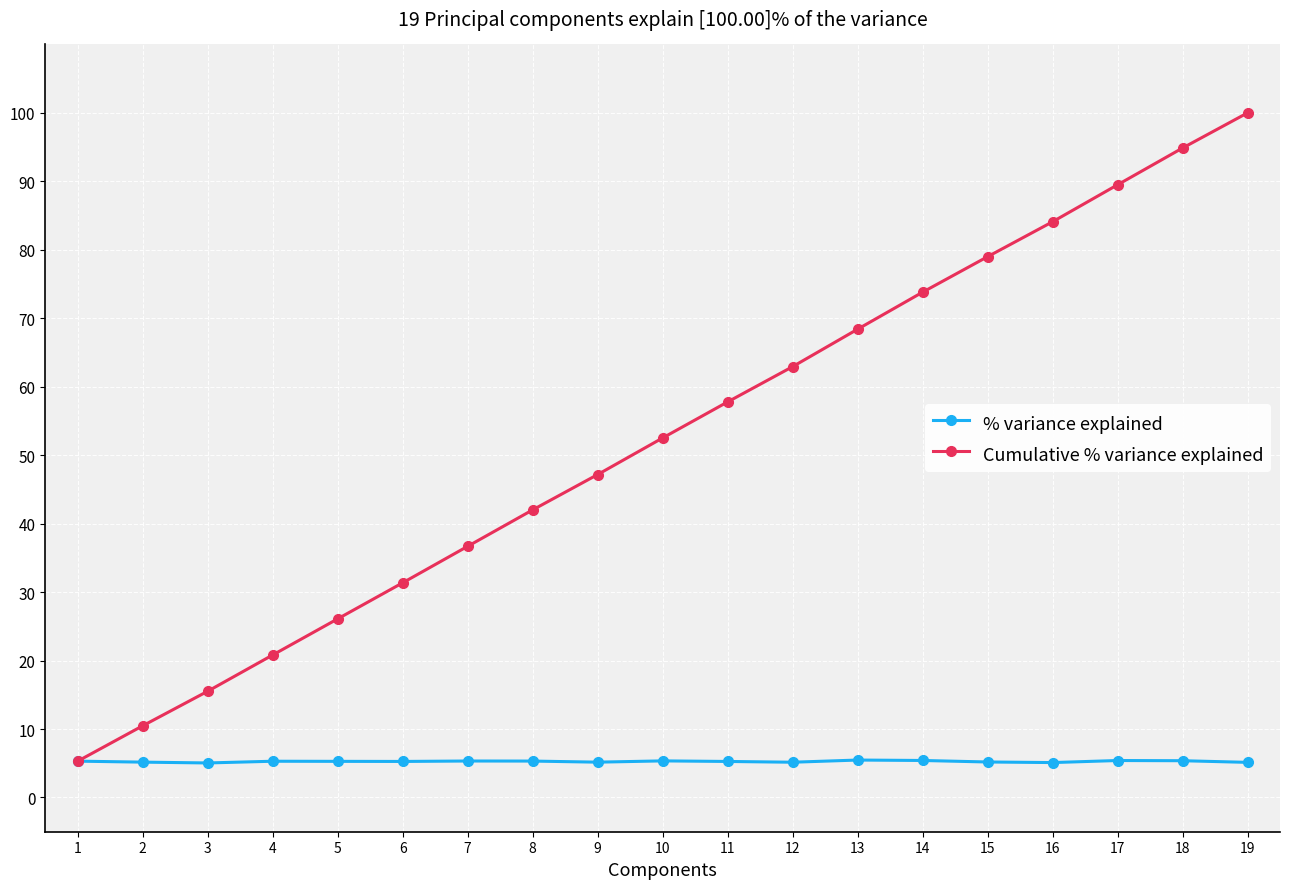

What is the sum of the Cumulative % variance explained values at 9 and 1?

52.5